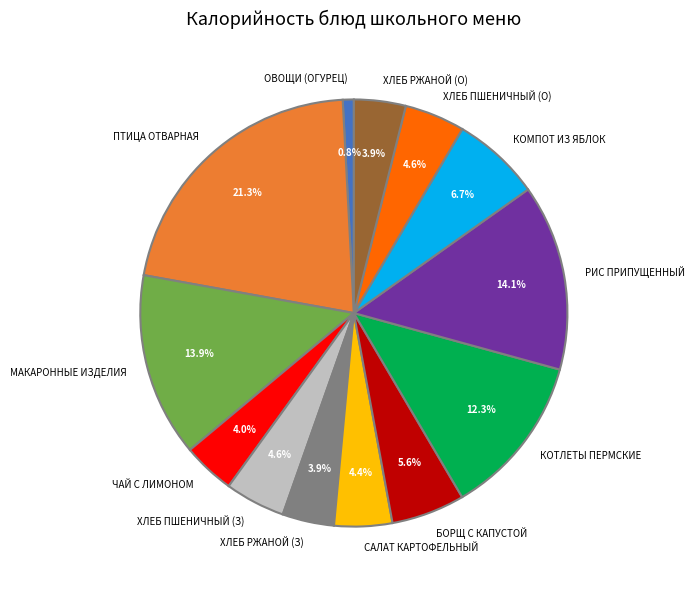

Which has a higher value, ОВОЩИ (ОГУРЕЦ) or САЛАТ КАРТОФЕЛЬНЫЙ?

САЛАТ КАРТОФЕЛЬНЫЙ